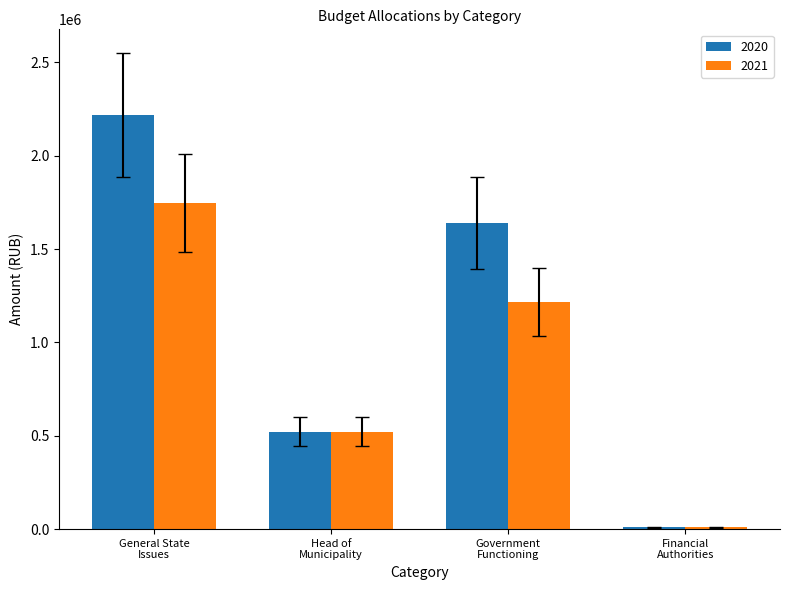

What is the difference between the maximum and minimum values in the 2020 series?

2207650.7